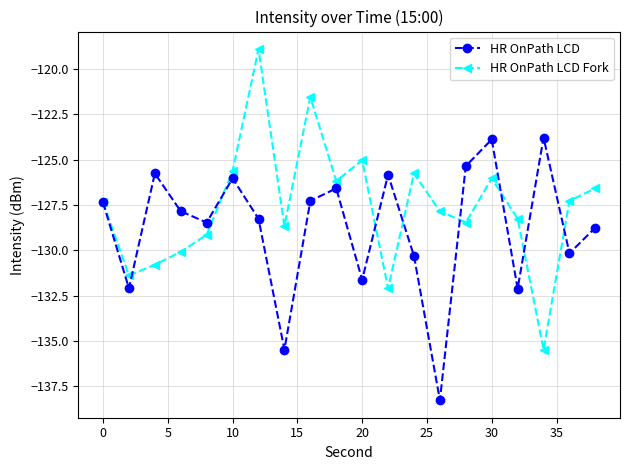

What is the value of the HR OnPath LCD point at the 17th from the left?

-132.1